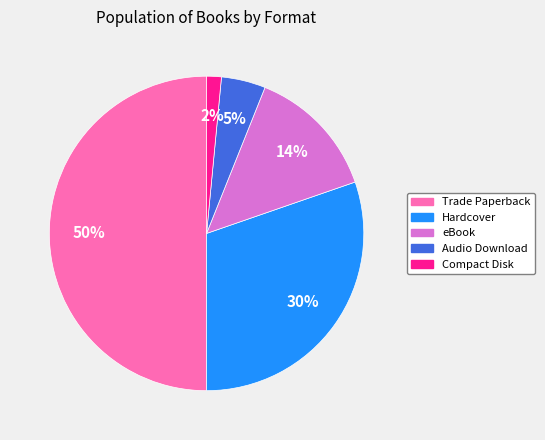

How many segments does this pie chart have?

5